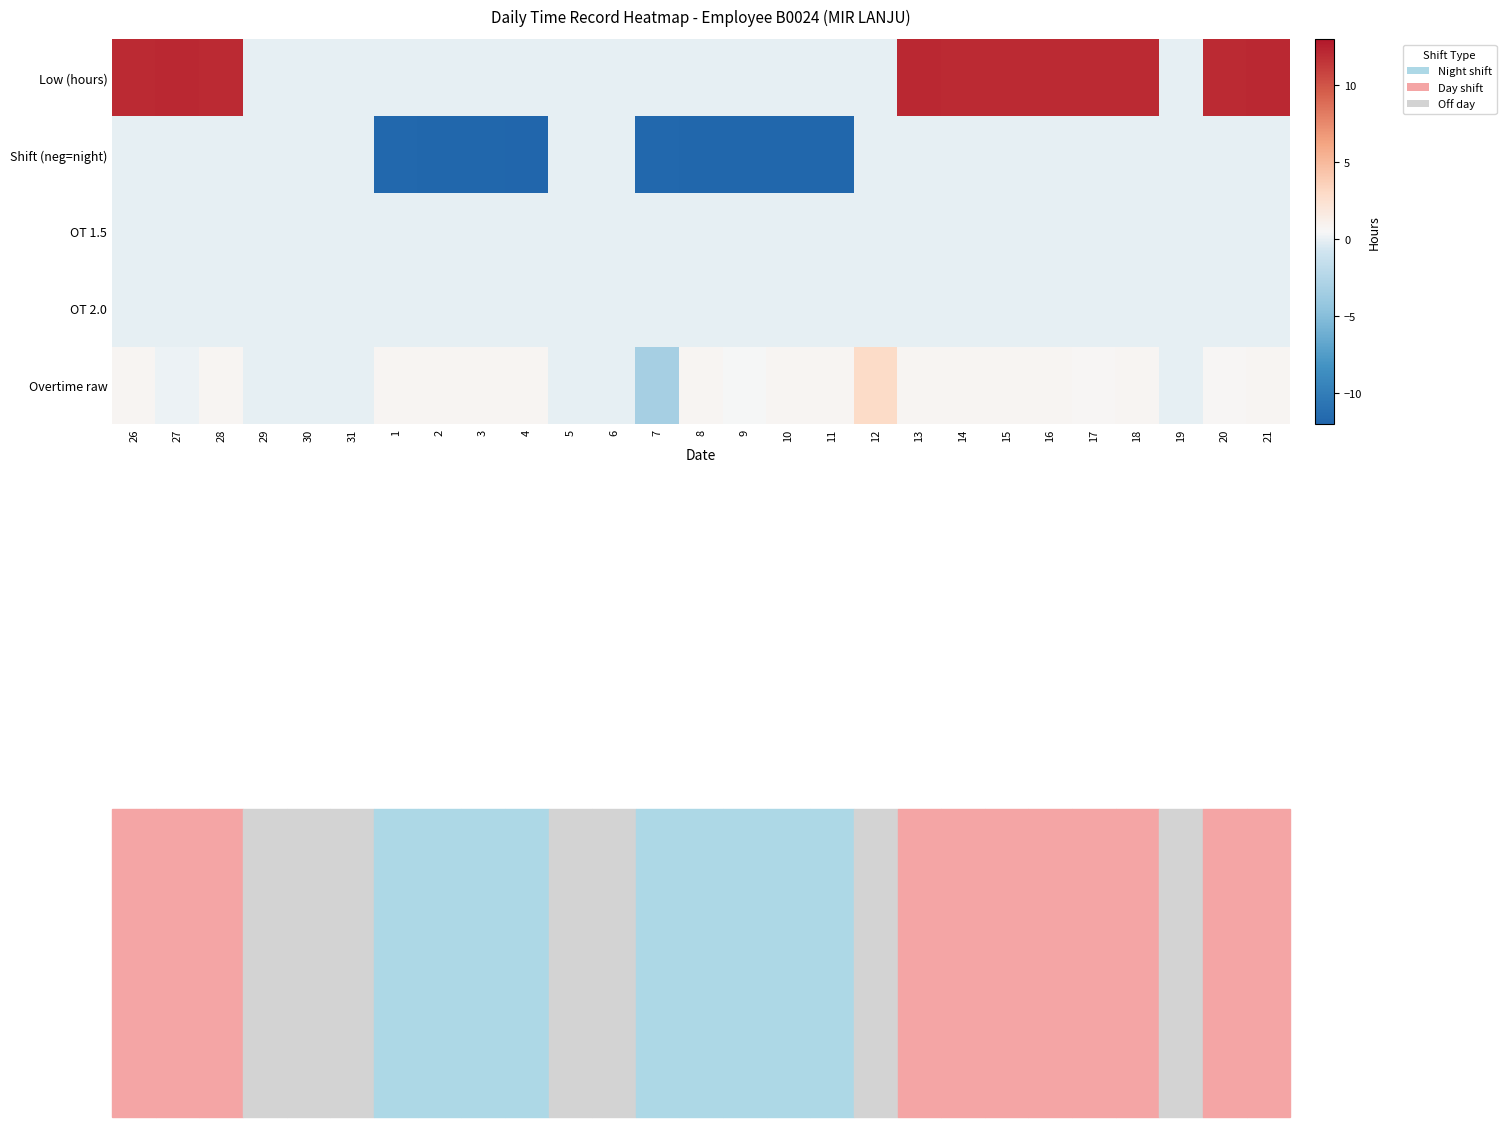

At 6, list the series in order from largest to smallest.

Low (hours), Shift (neg=night), OT 1.5, OT 2.0, Overtime raw